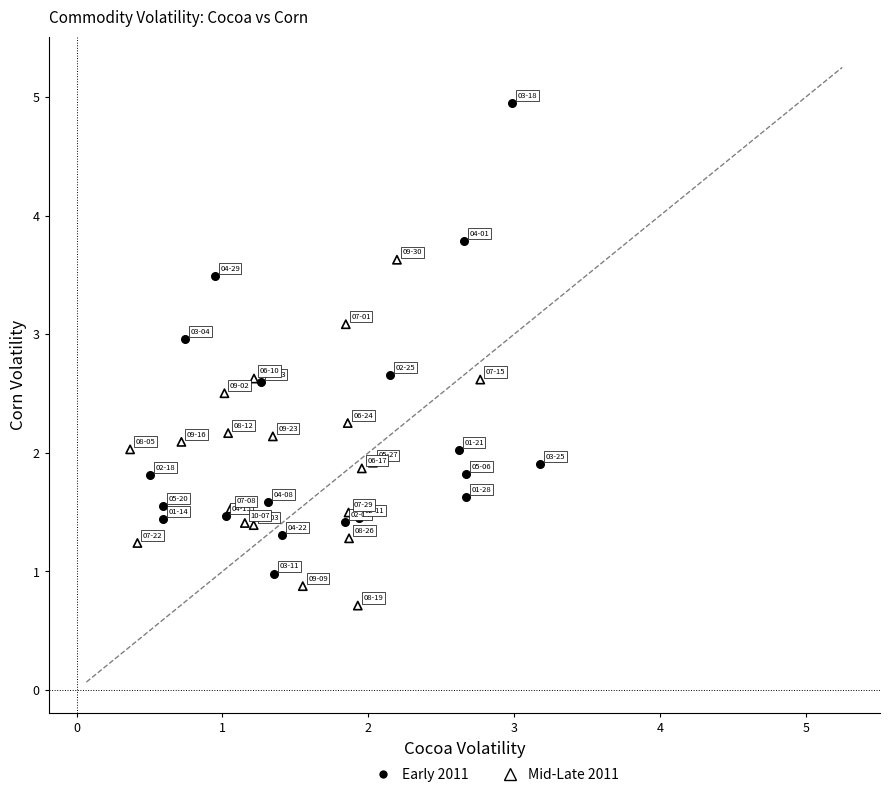

Which series has the largest Y range (max minus min)?

Early 2011